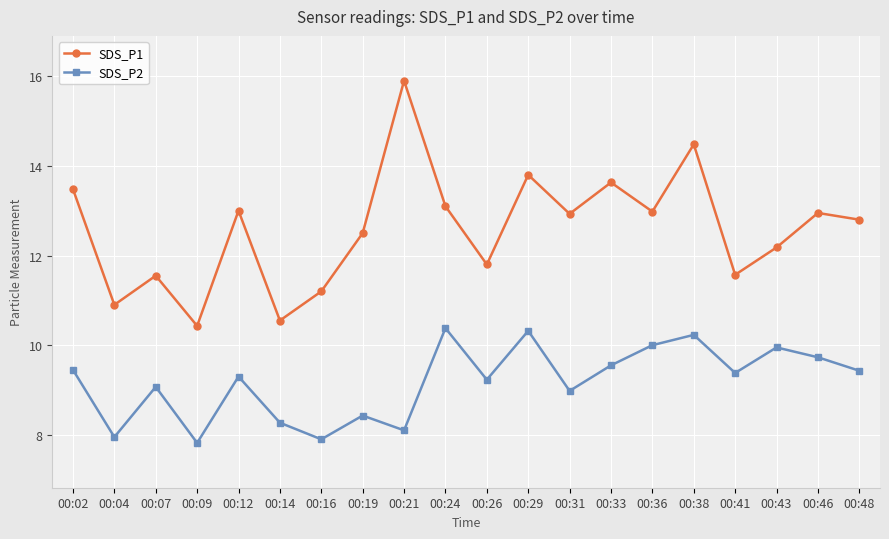

True or false: SDS_P2 and SDS_P1 cross at least once.

False